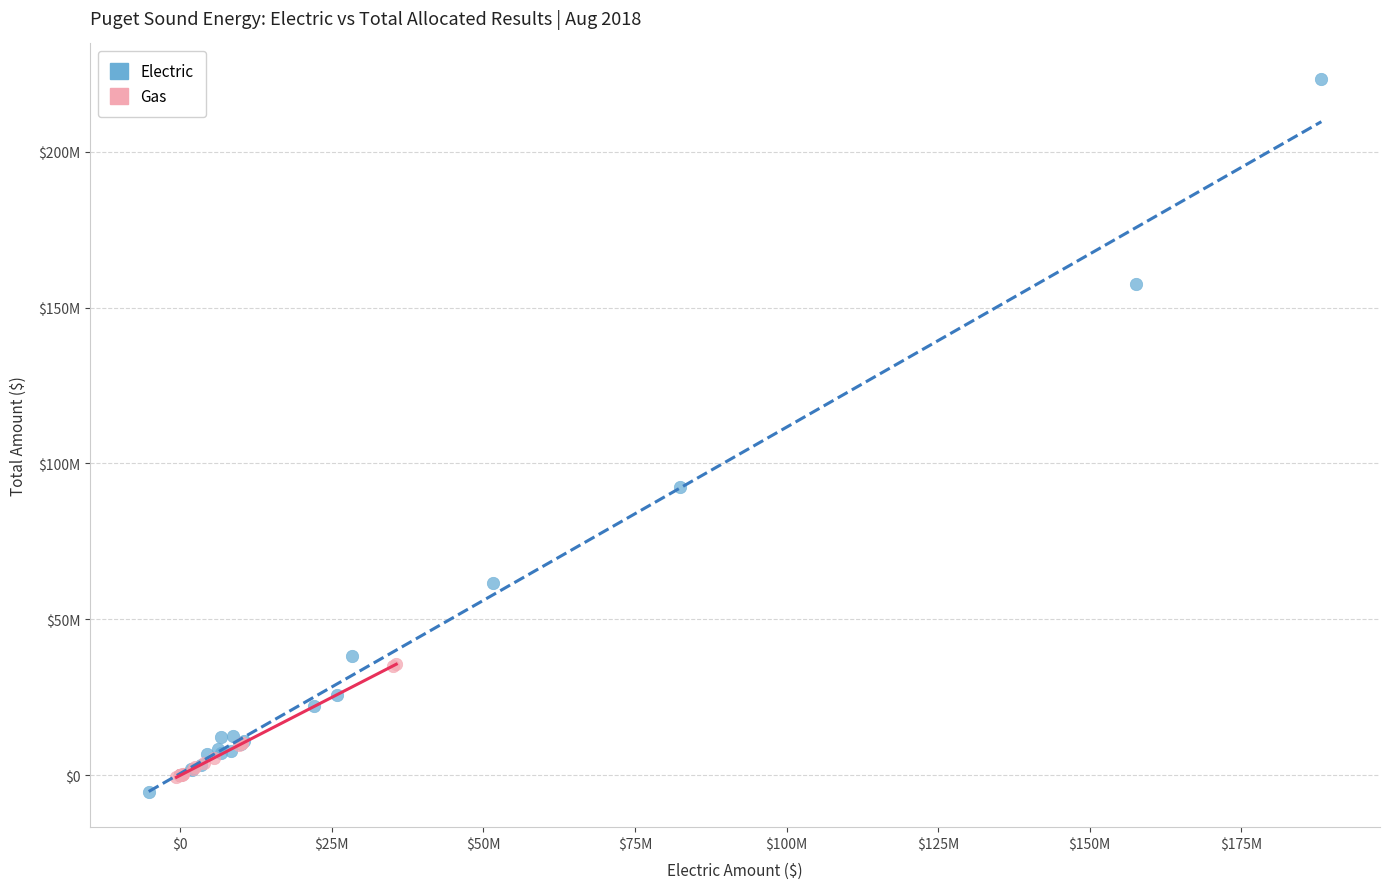

What are all the series names shown in the legend?

Electric, Gas